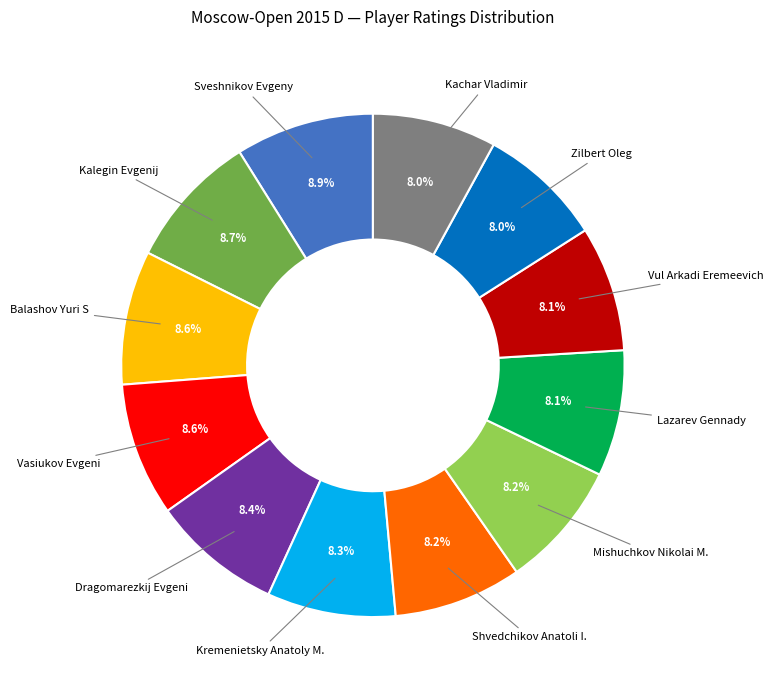

Is there a majority slice in this chart?

No